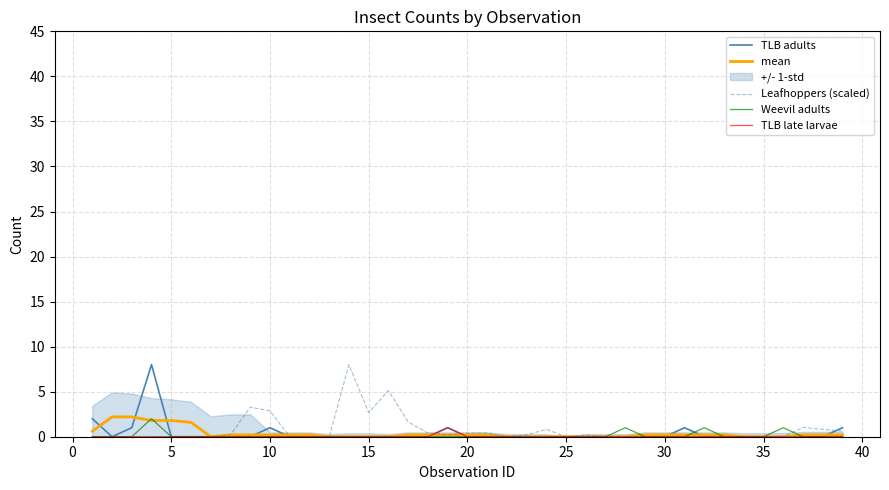

True or false: TLB late larvae has a value of 0.0 at 25.

True